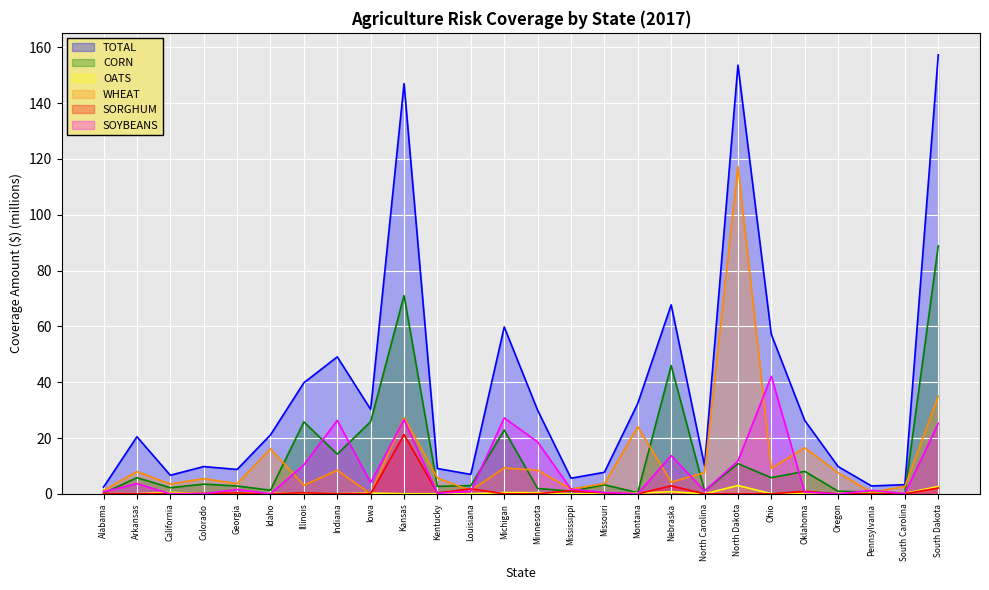

The CORN series shows 10.1 at Arkansas. True or false?

False